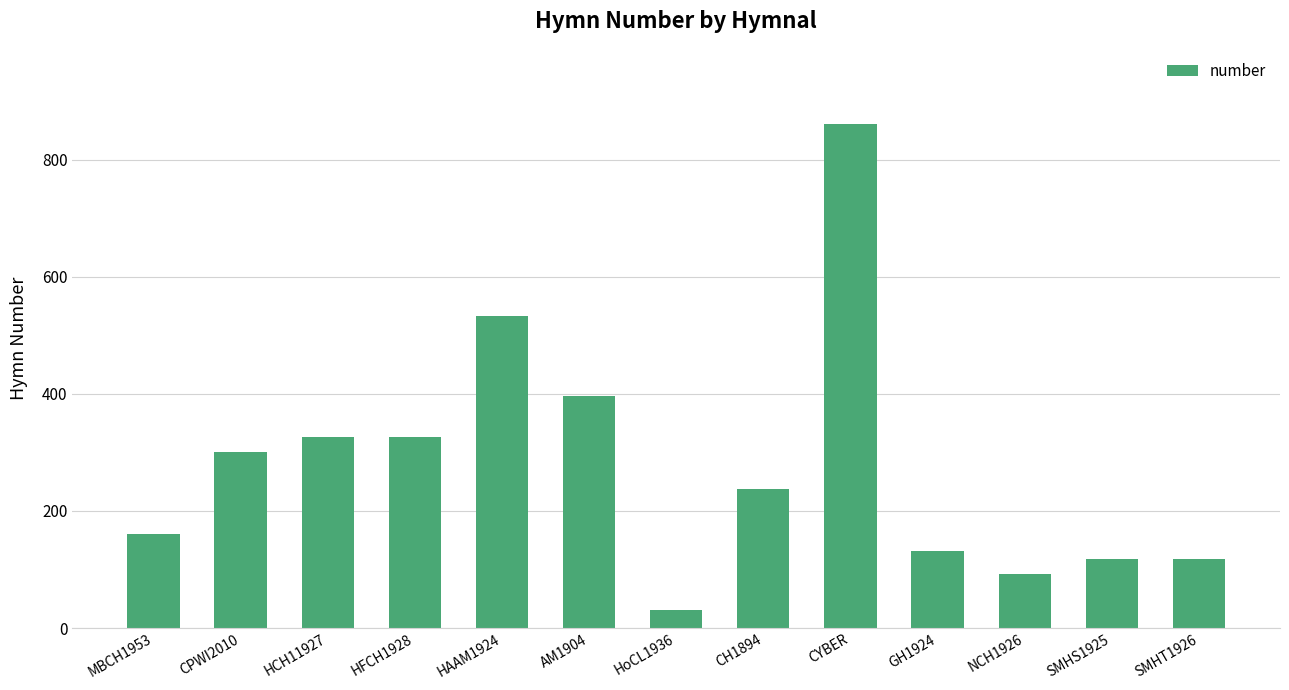

What is the change in value from CPWI2010 to CYBER?

+559